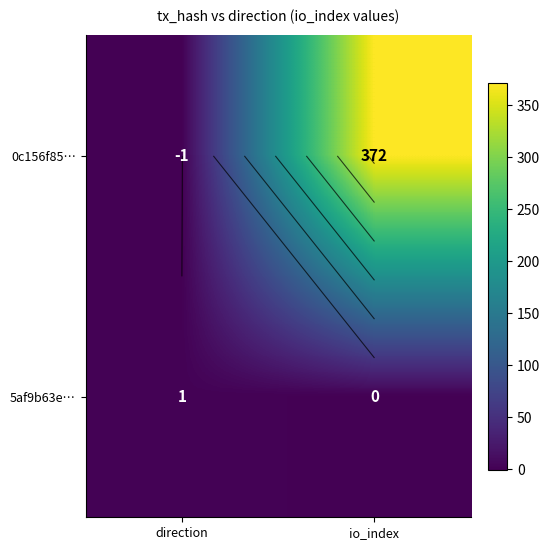

Rank the series by their maximum value, from highest to lowest.

0c156f85…, 5af9b63e…